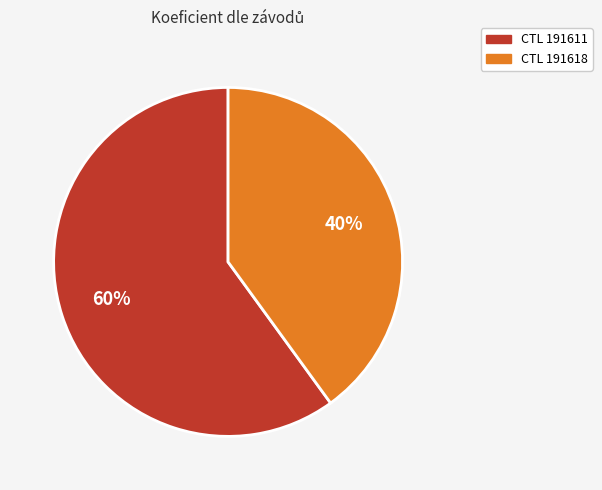

To the nearest percent, what is the difference between the largest and smallest slice percentages?

20%